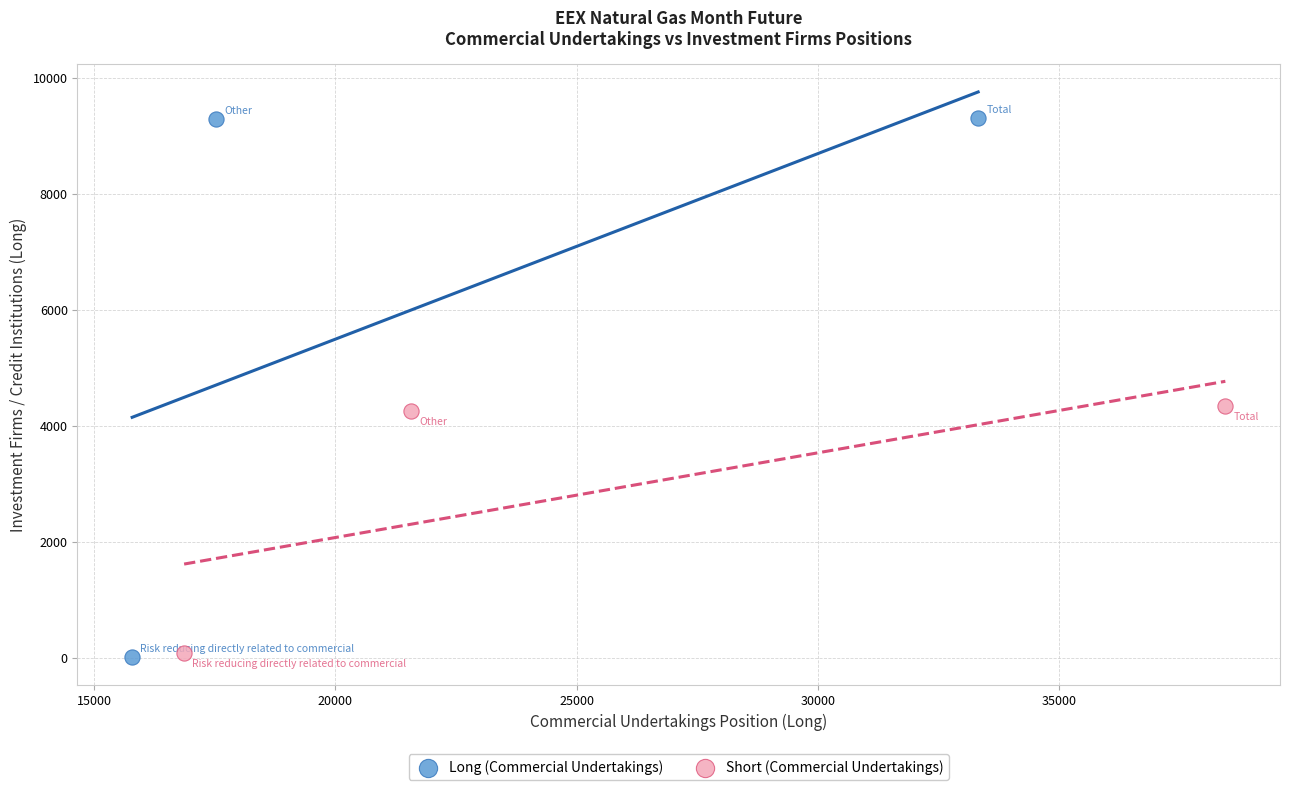

Which series reaches the maximum Y coordinate?

Long (Commercial Undertakings)